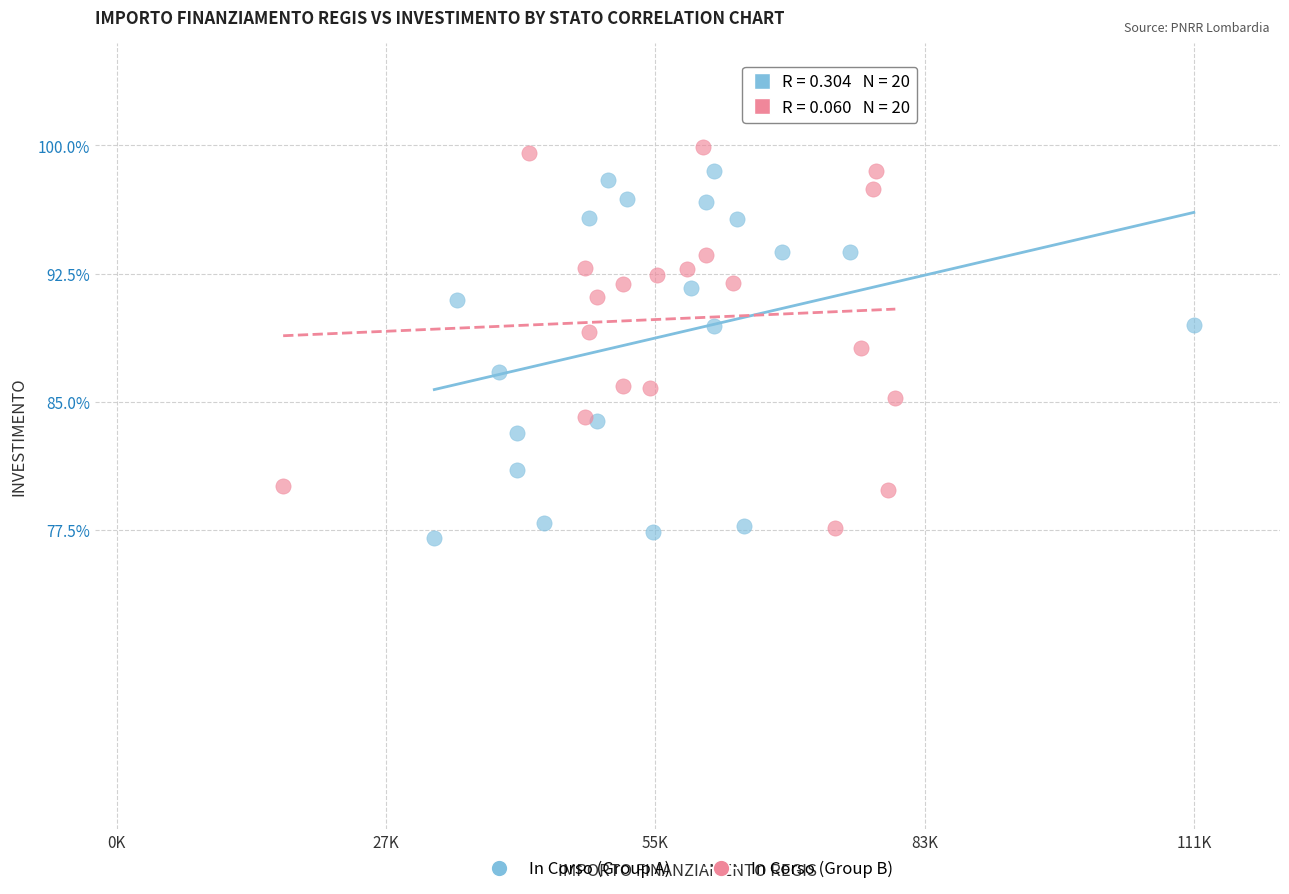

Which series has the widest spread of Y values?

In Corso (Group B)